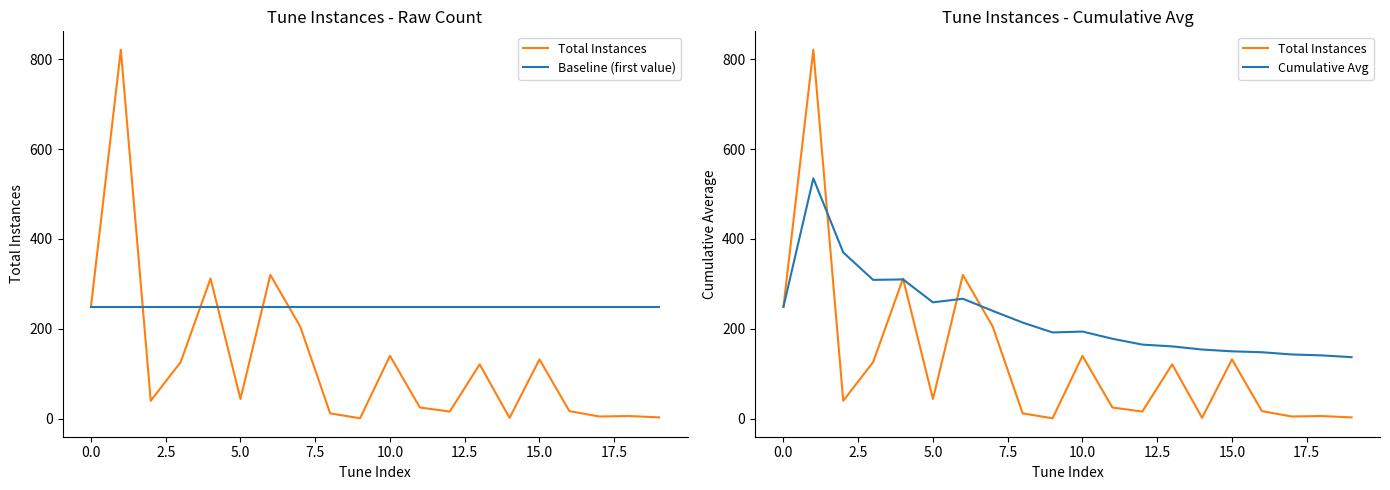

Does the chart display data point markers on the line(s)?

No